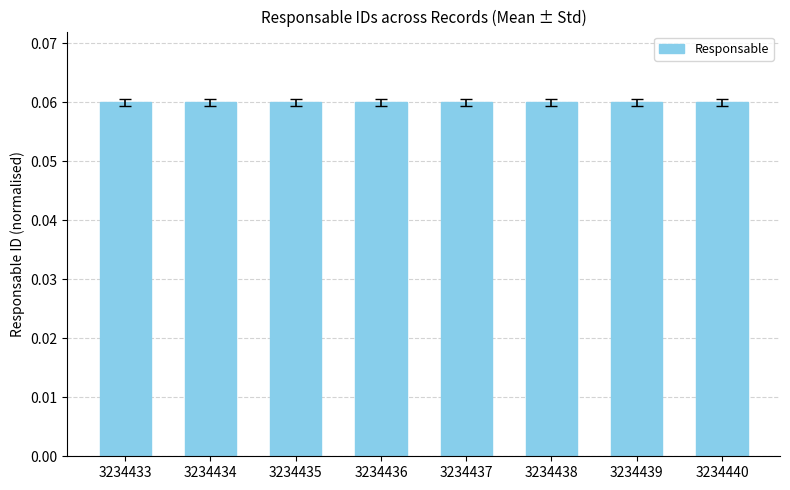

What is the sum of all values?

0.5